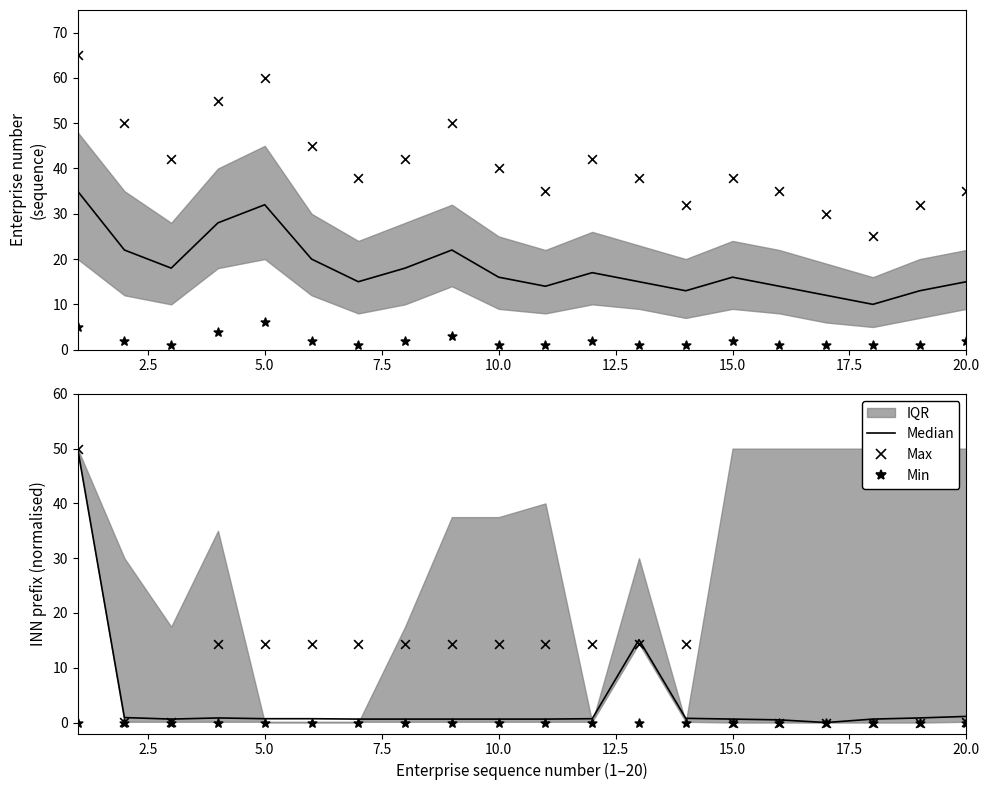

Which series has the largest total across all categories?

Max